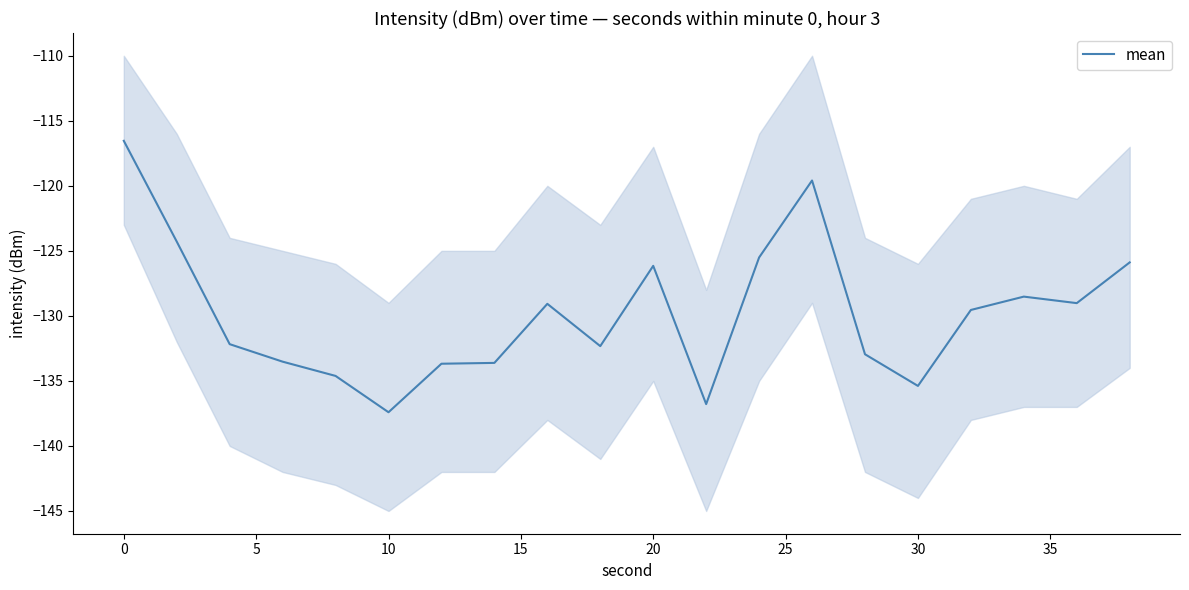

What is the highest value of the mean series?

-116.5